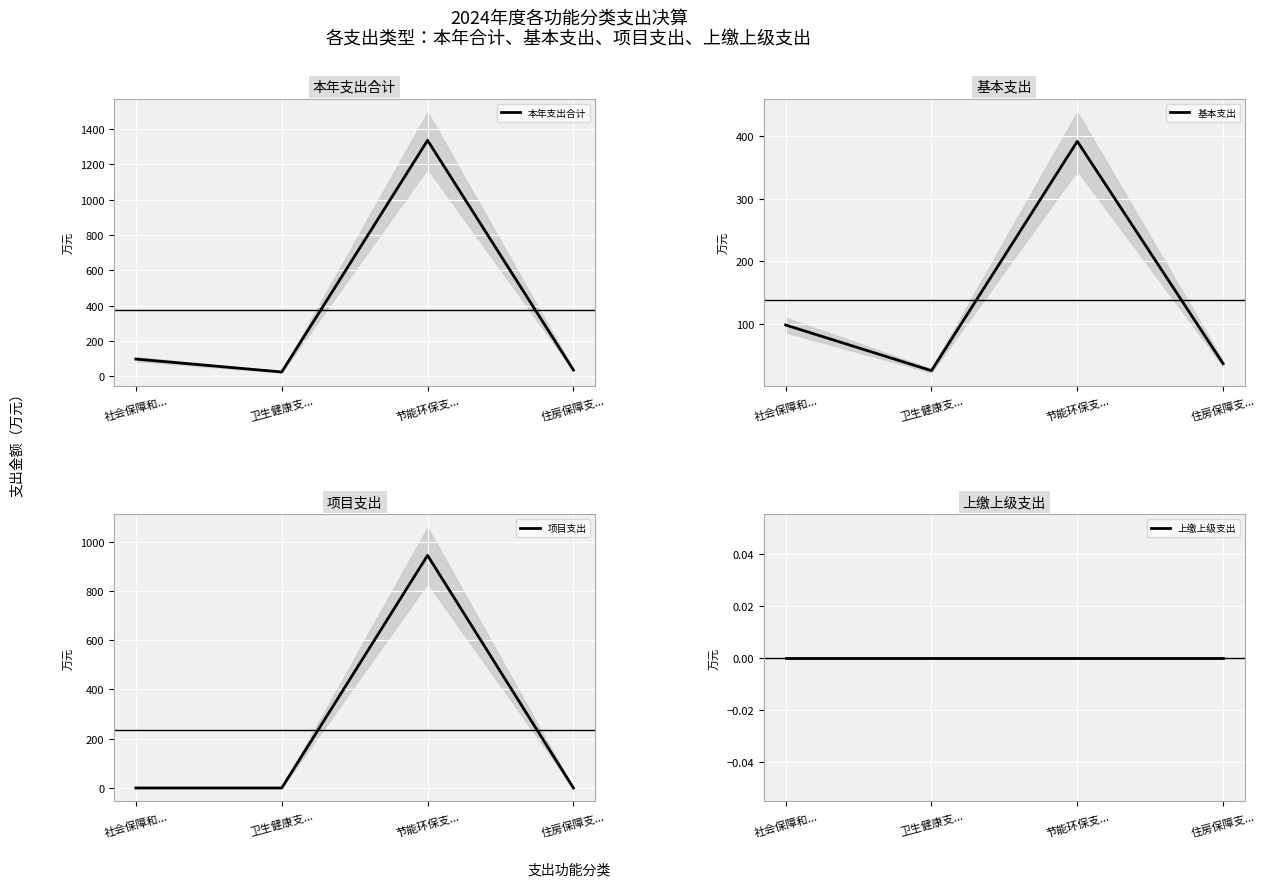

True or false: 本年支出合计 and 基本支出 cross at least once.

False